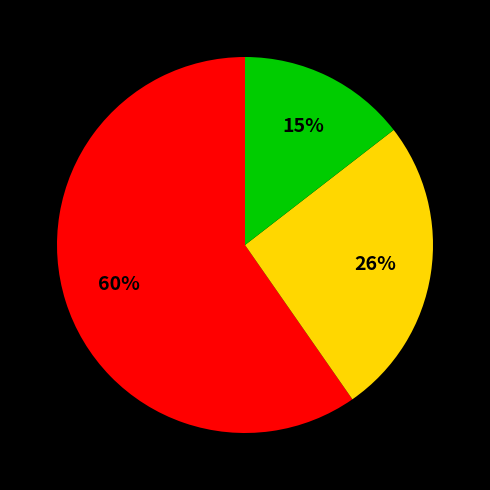

To the nearest percent, what is the average slice percentage?

33%